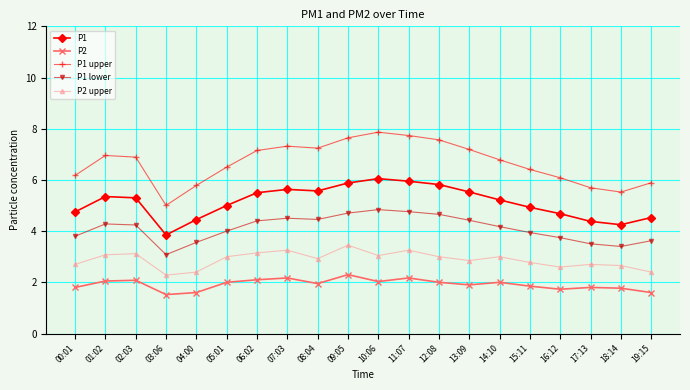

What is the value of the P2 upper point at the 7th from the left?

3.2